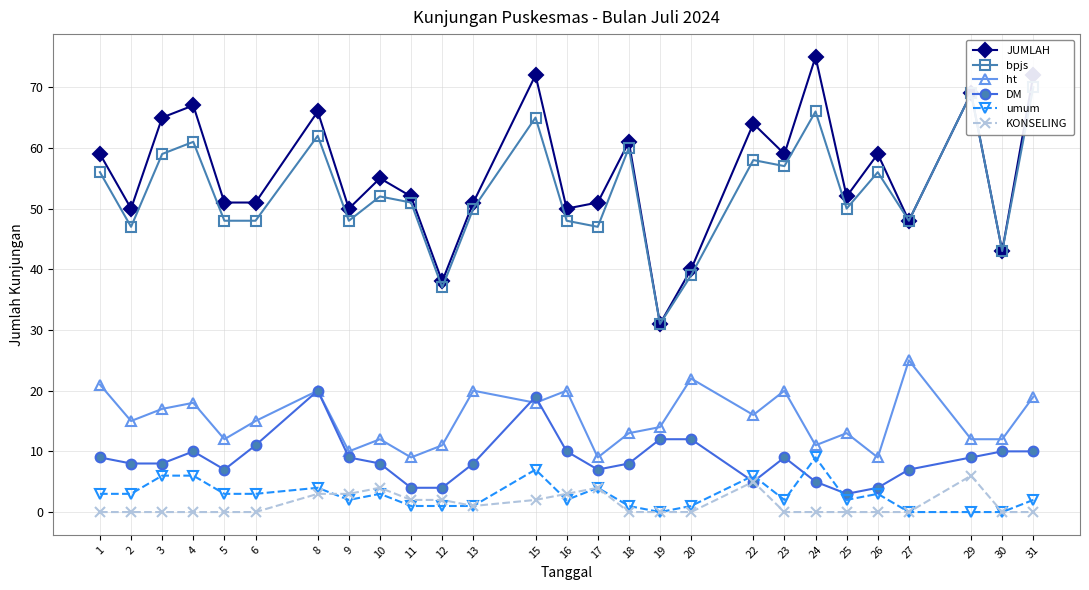

What is the greatest value displayed?

75